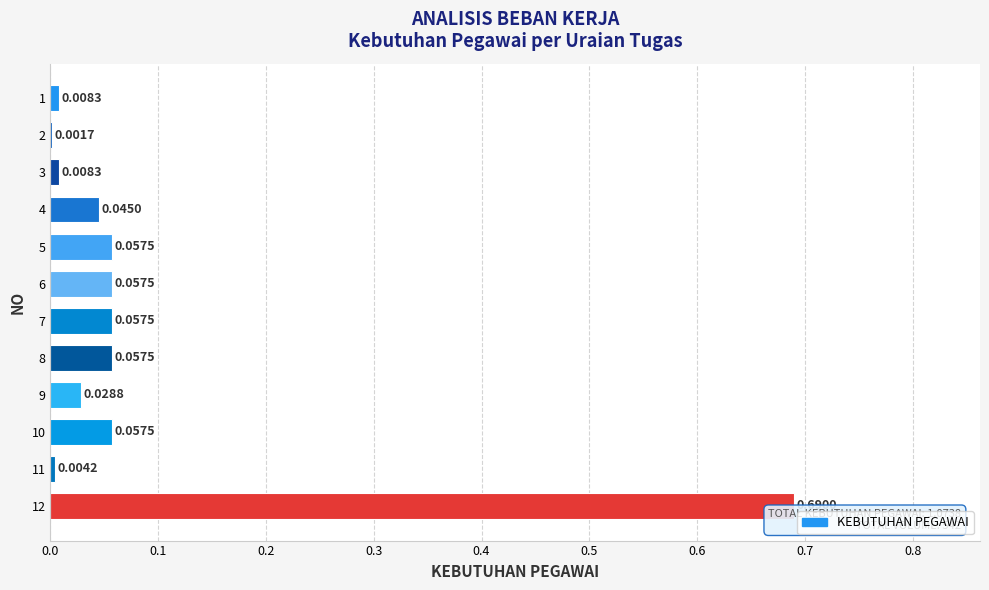

What is the change in value from 1 to 12?

+0.7